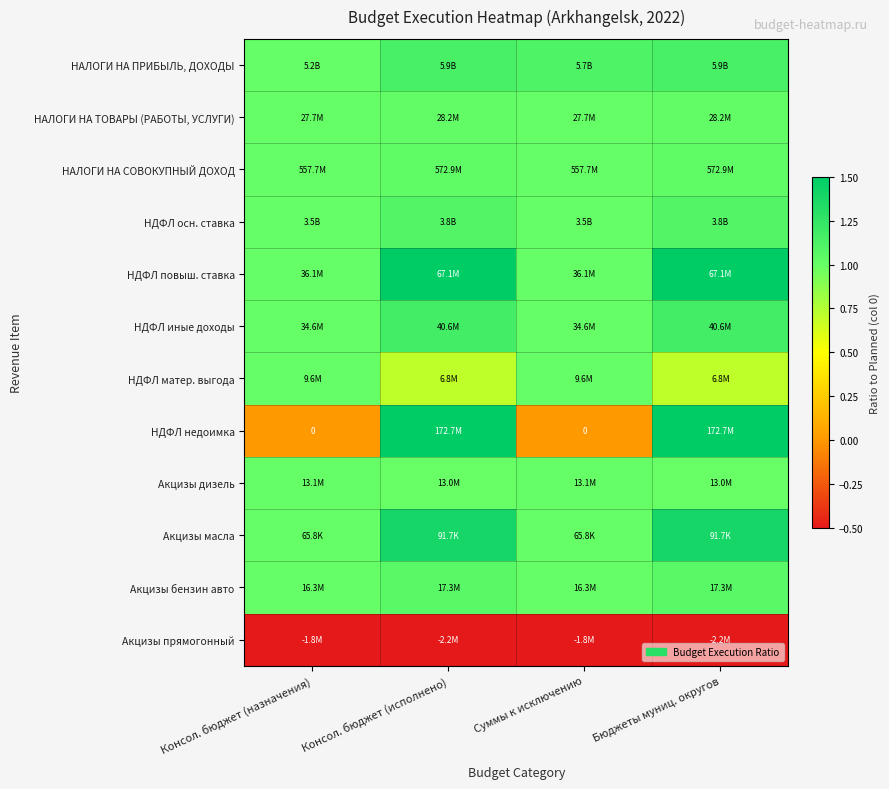

Count the Акцизы бензин авто values in the range 1 to 2.

4